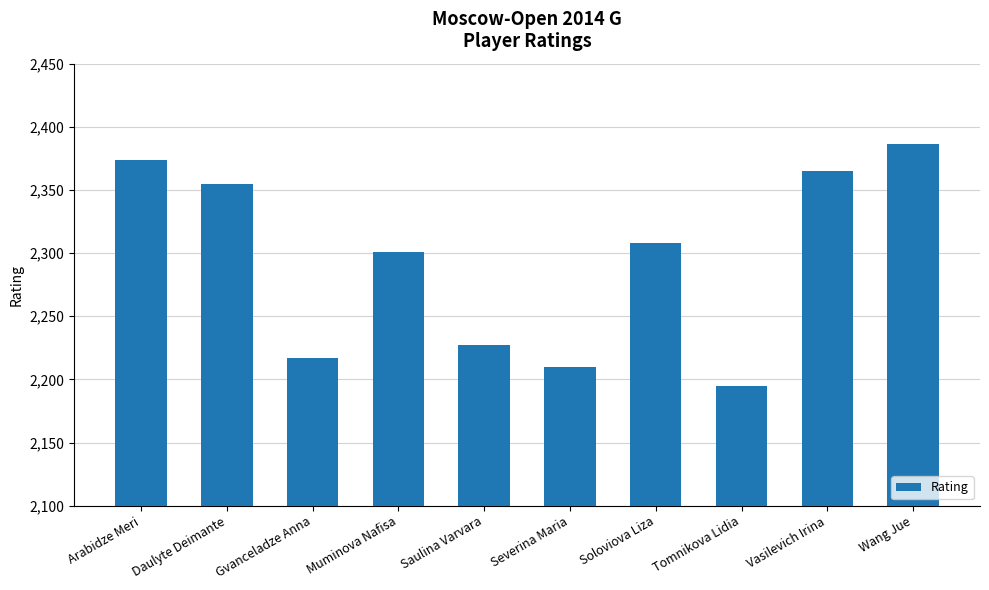

The value at Tomnikova Lidia is 935. True or false?

False